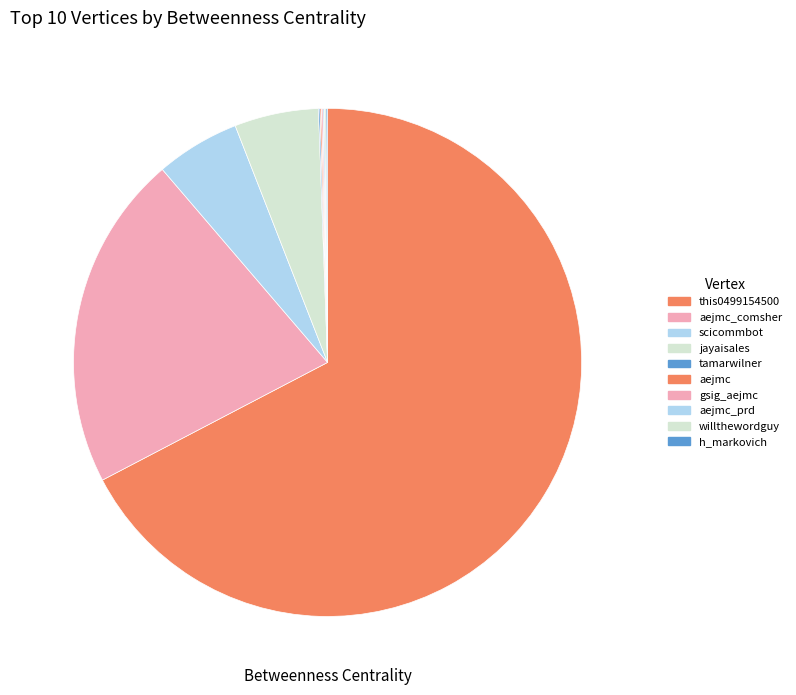

Which category has the smallest portion of the pie?

tamarwilner